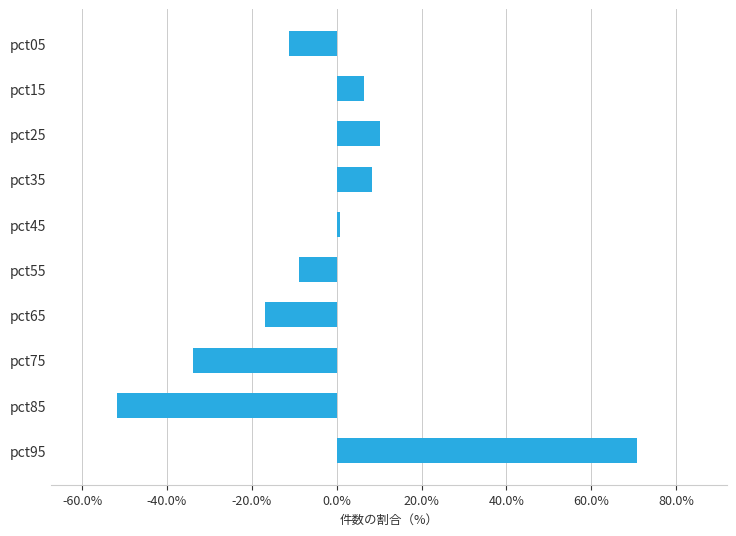

At which category does the chart reach its peak across all series?

pct95